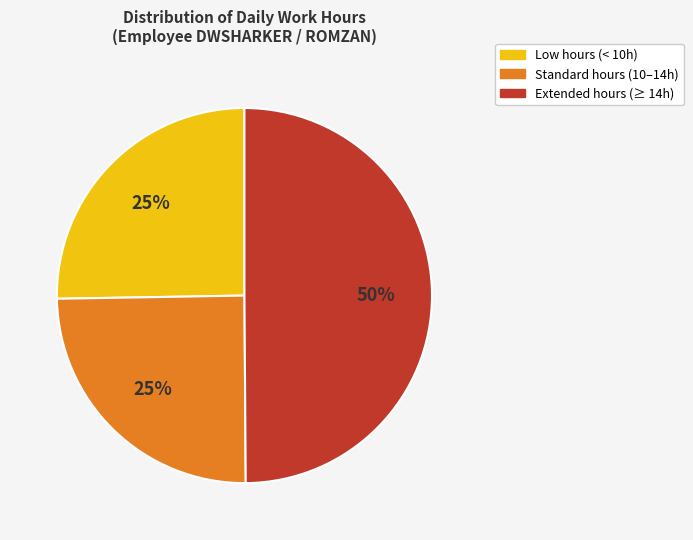

To the nearest percent, what is the difference between the largest and smallest slice percentages?

25%